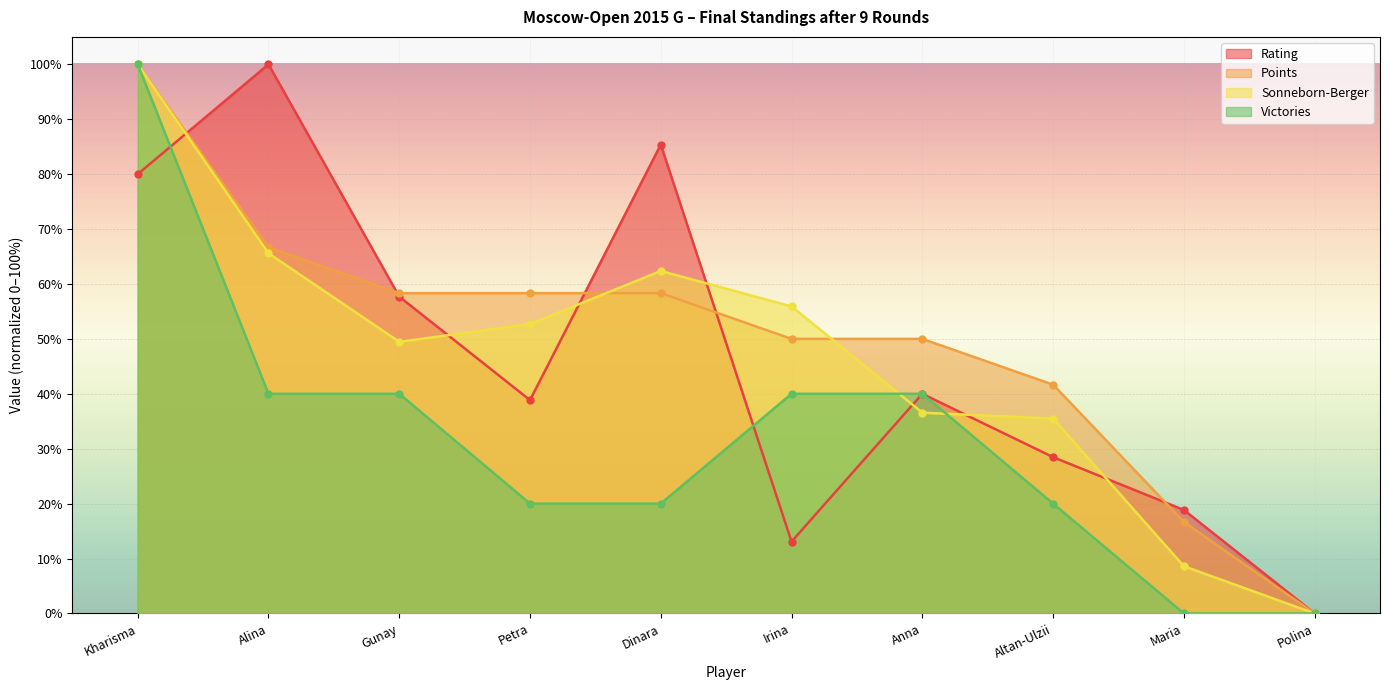

How many lines are shown in the chart?

4